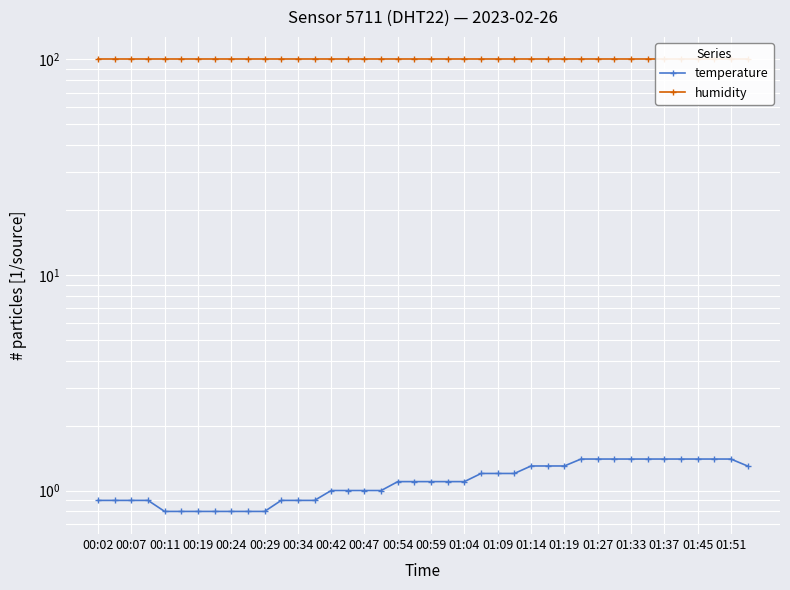

Between 24 and 00:19, which is larger?

24